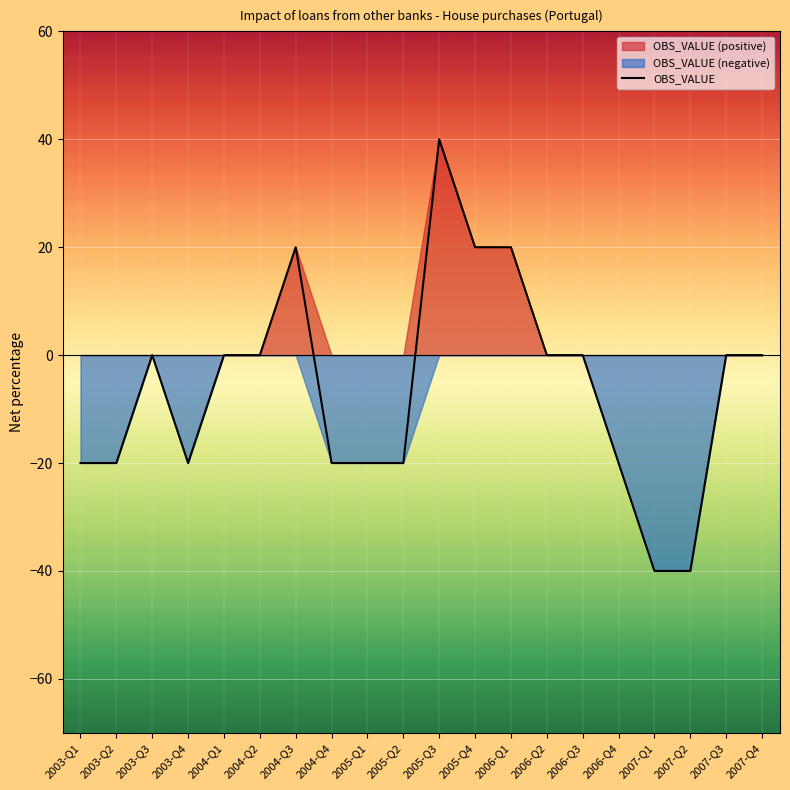

Where is the first local maximum?

2003-Q3